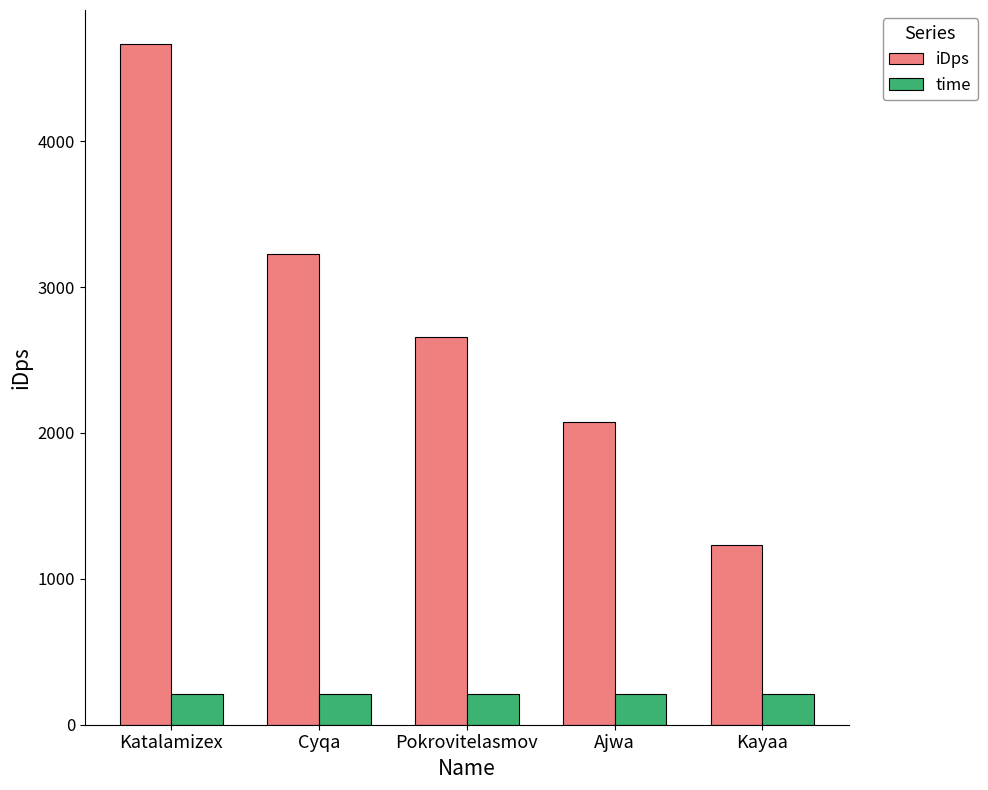

Rank the series by their maximum value, from highest to lowest.

iDps, time